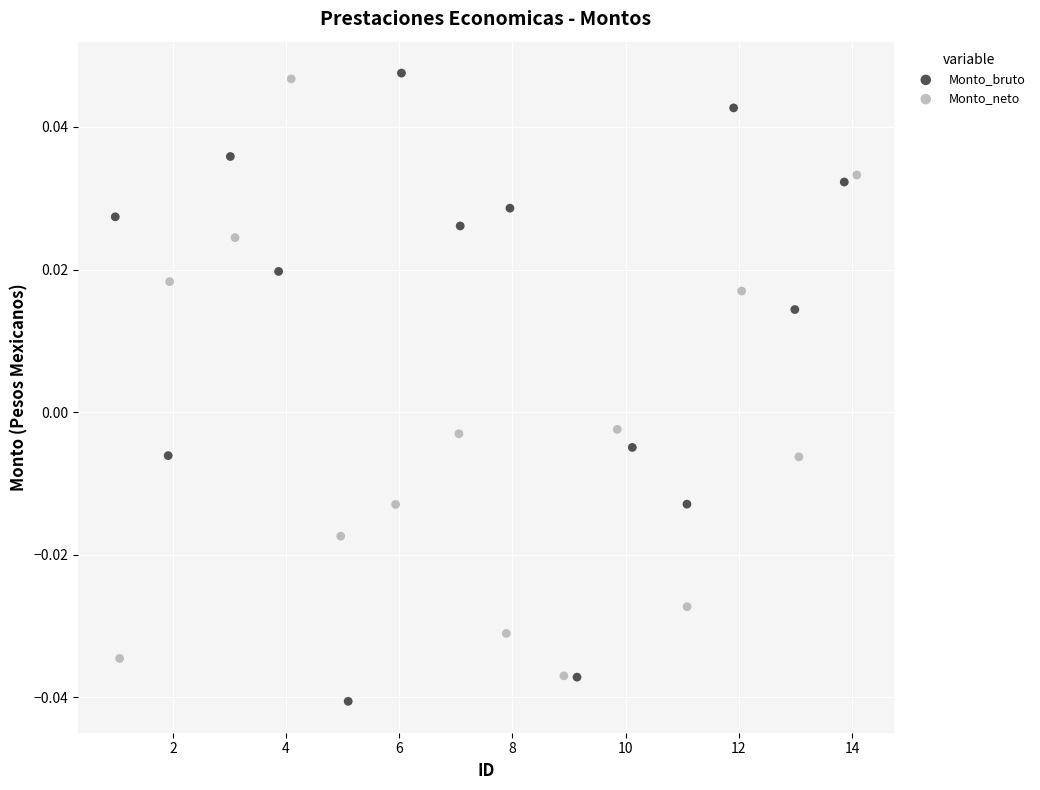

What are all the series names shown in the legend?

Monto_bruto, Monto_neto